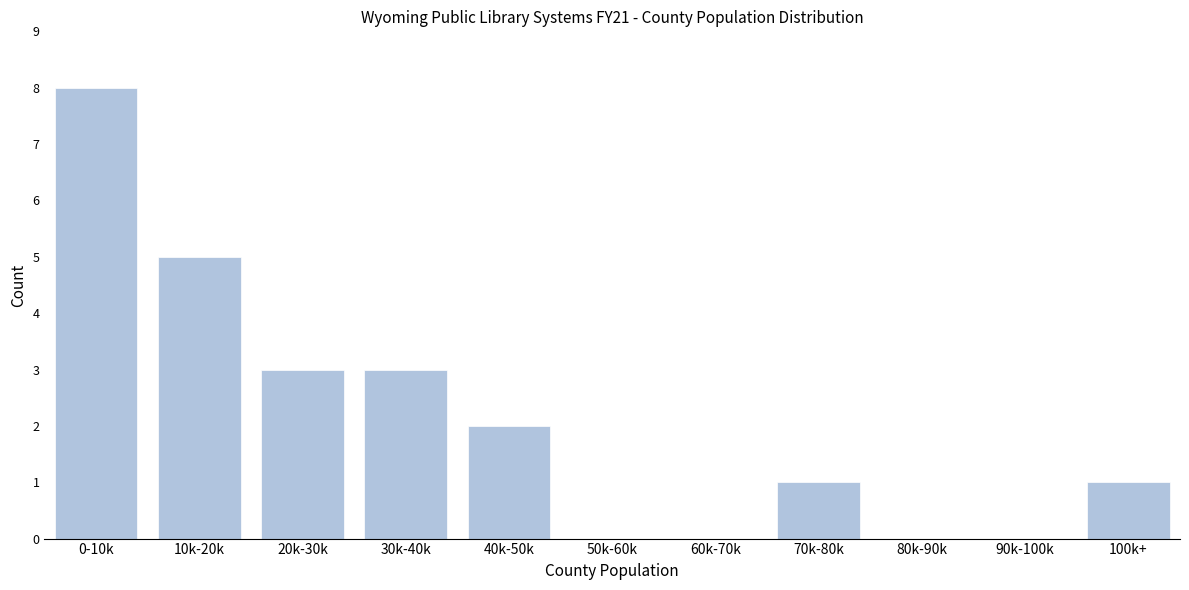

Reading left to right, transcribe all the data shown in this chart.

0-10k=8	10k-20k=5	20k-30k=3	30k-40k=3	40k-50k=2	50k-60k=0	60k-70k=0	70k-80k=1	80k-90k=0	90k-100k=0	100k+=1